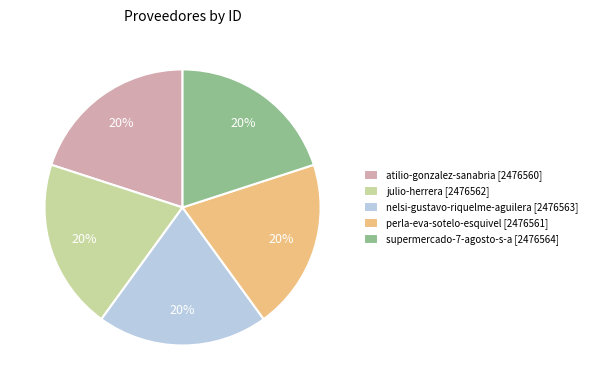

Is there any slice that represents more than half of the pie?

No